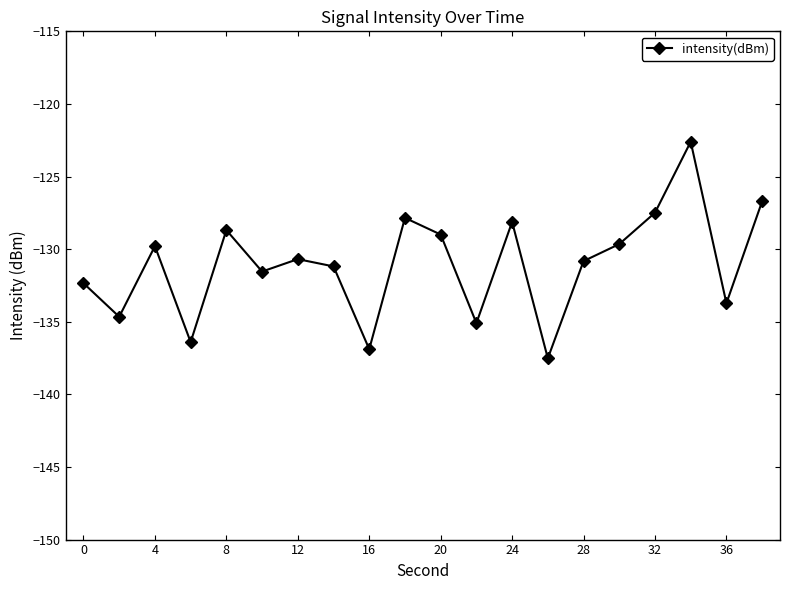

What is the sum of all values?

-2620.8